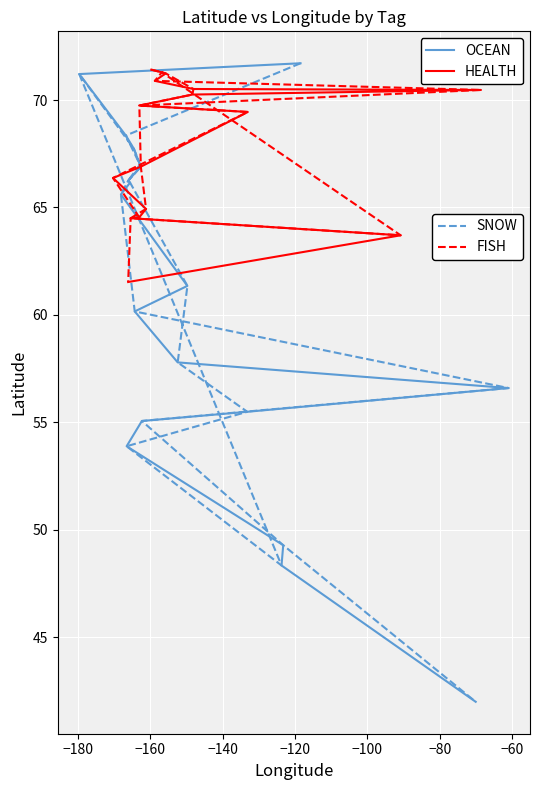

Reading left to right, list all the values displayed in this chart.

OCEAN: 71.7	71.2	68.3	67.7	67.0	66.9	66.3	66.2	66.2	65.6	61.4	60.2	57.8	56.6	55.5	55.1	53.9	49.3	48.3	42.0
SNOW: 71.7	68.3	67.0	66.3	66.2	61.4	57.8	55.5	53.9	48.3	71.2	67.7	66.9	66.2	65.6	60.2	56.6	55.1	49.3	42.0
HEALTH: 71.4	71.3	71.3	71.3	71.2	70.9	70.5	70.5	70.3	69.7	69.7	69.4	66.9	66.4	64.9	64.5	64.5	64.5	63.7	61.5
FISH: 71.4	71.3	71.2	70.5	70.3	69.7	66.9	64.9	64.5	63.7	71.3	71.3	70.9	70.5	69.7	69.4	66.4	64.5	64.5	61.5